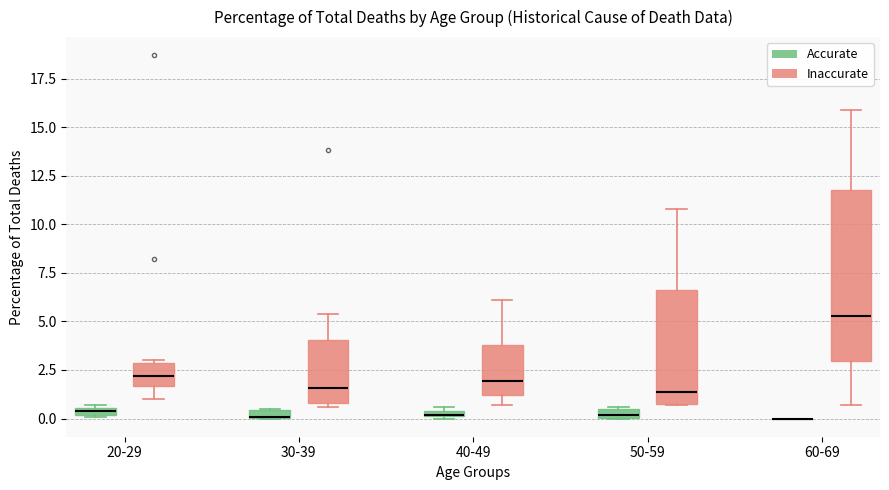

Where is the upper edge of the box for 20-29 (Accurate) on the y-axis? The values are not printed on the chart, so give them approximately, as read against the axis.

0.5